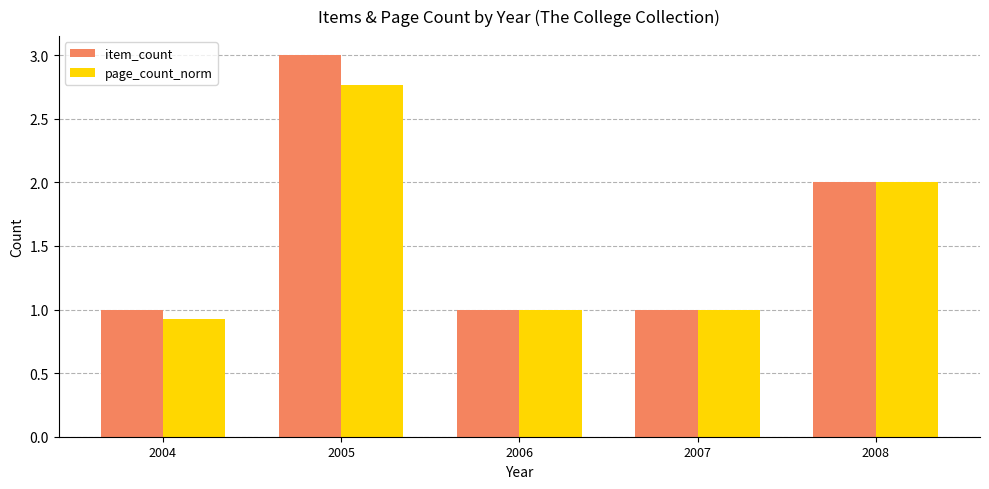

What is the lowest value of the item_count series?

1.0